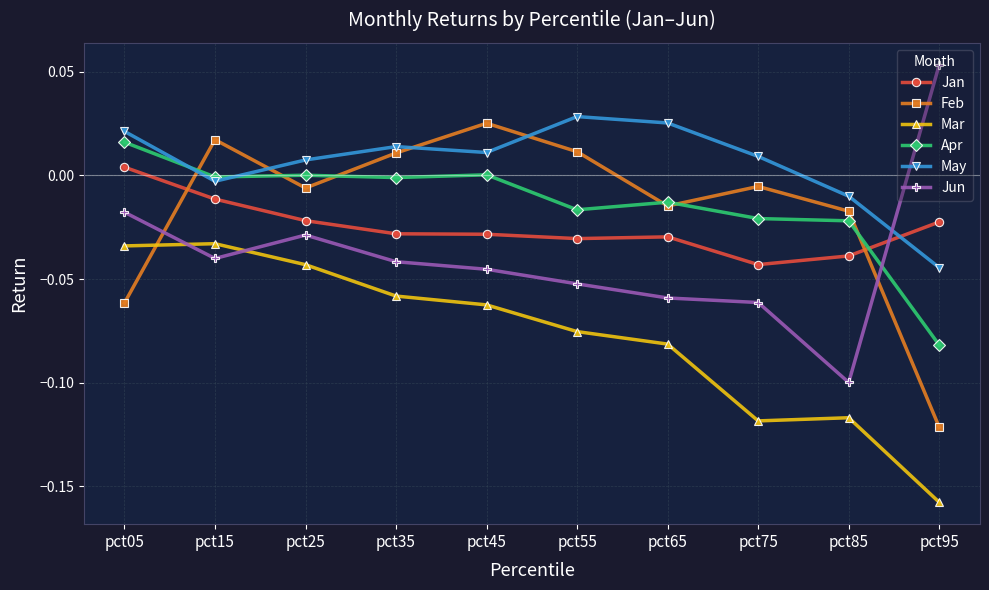

At how many categories does at least one series exceed 0?

9